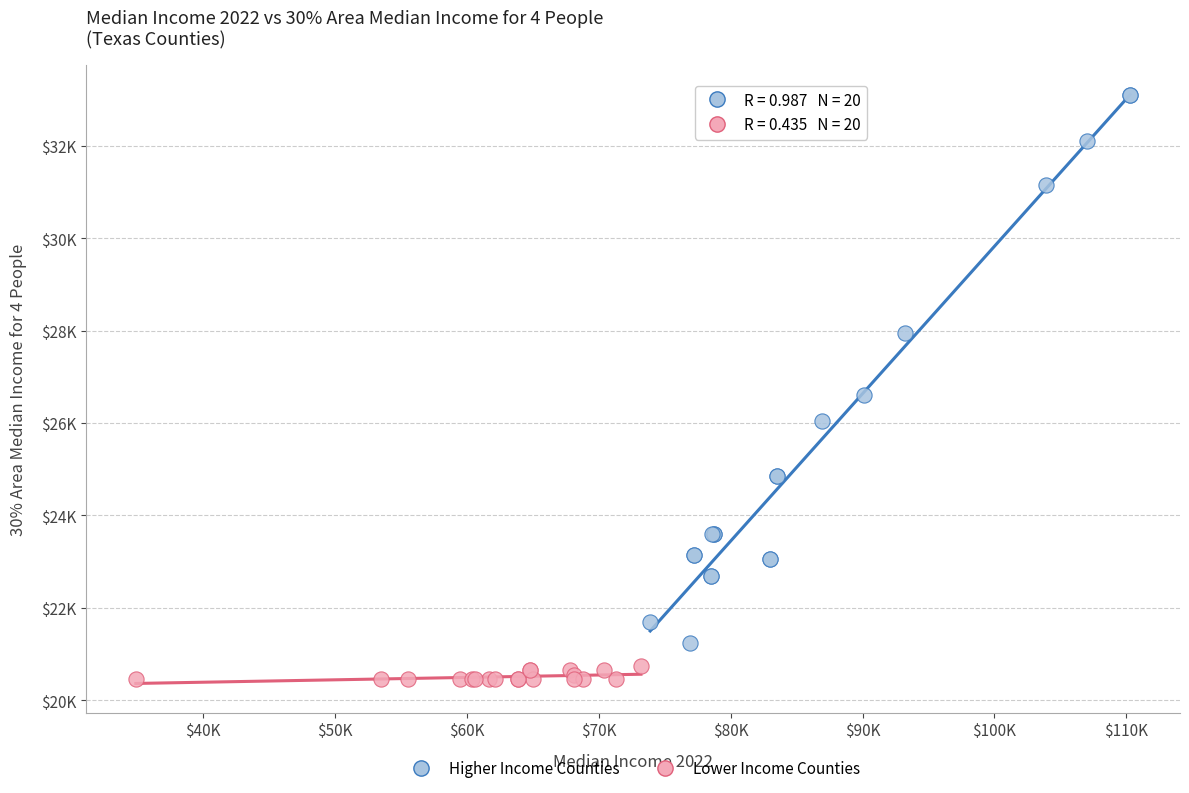

Which series has the largest Y range (max minus min)?

Higher Income Counties